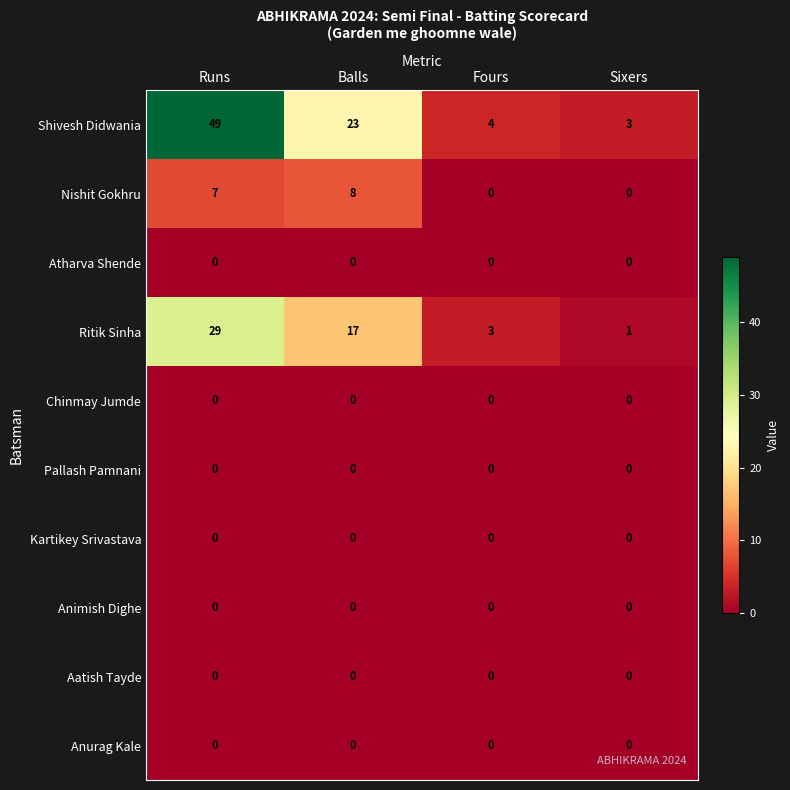

At which category does the chart reach its peak across all series?

Runs